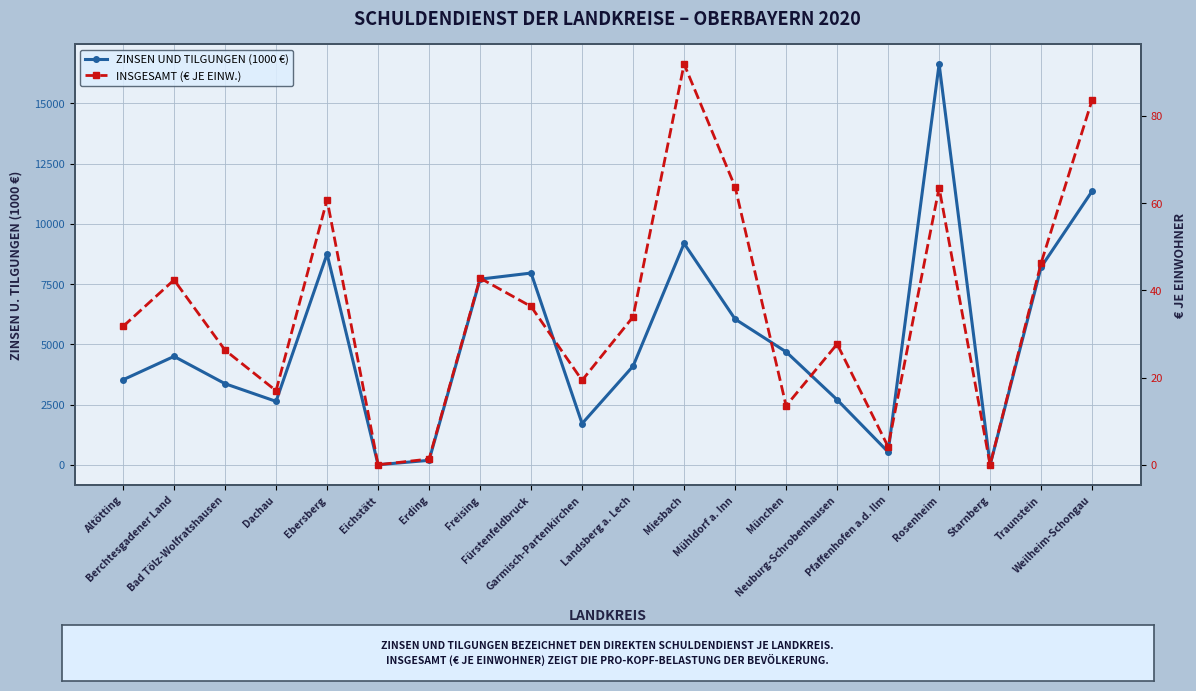

True or false: Zinsen und Tilgungen (1000 €) has more than 0 points higher than both neighbors.

True